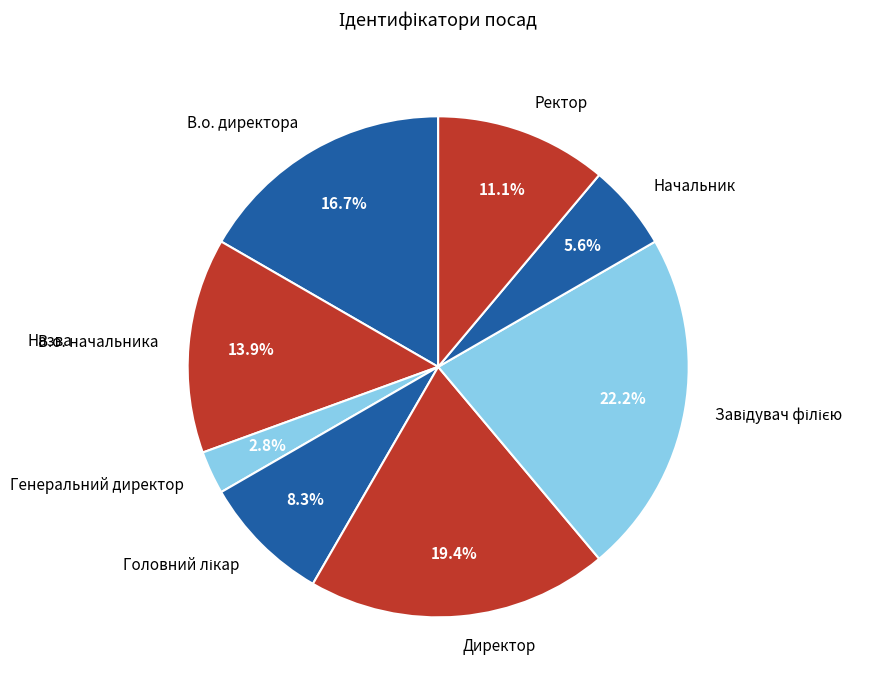

Between Ректор and Генеральний директор, which is larger?

Ректор